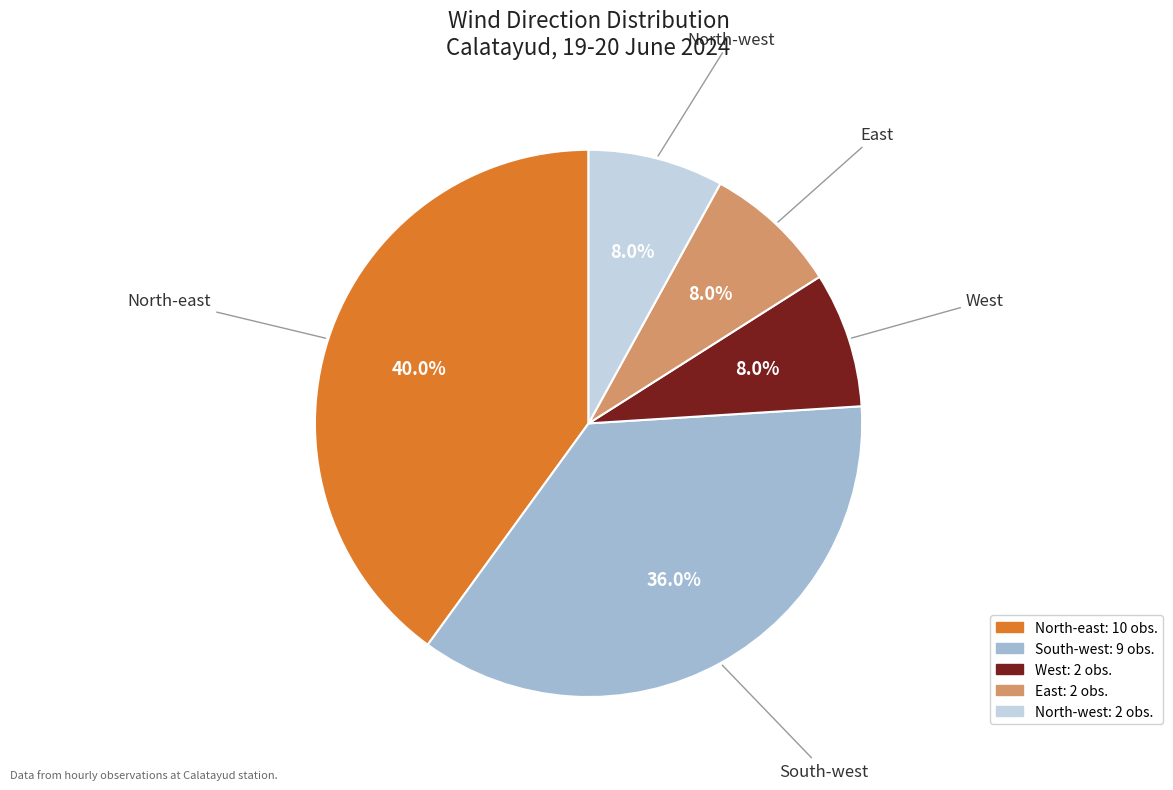

Count the number of slices in the pie.

5